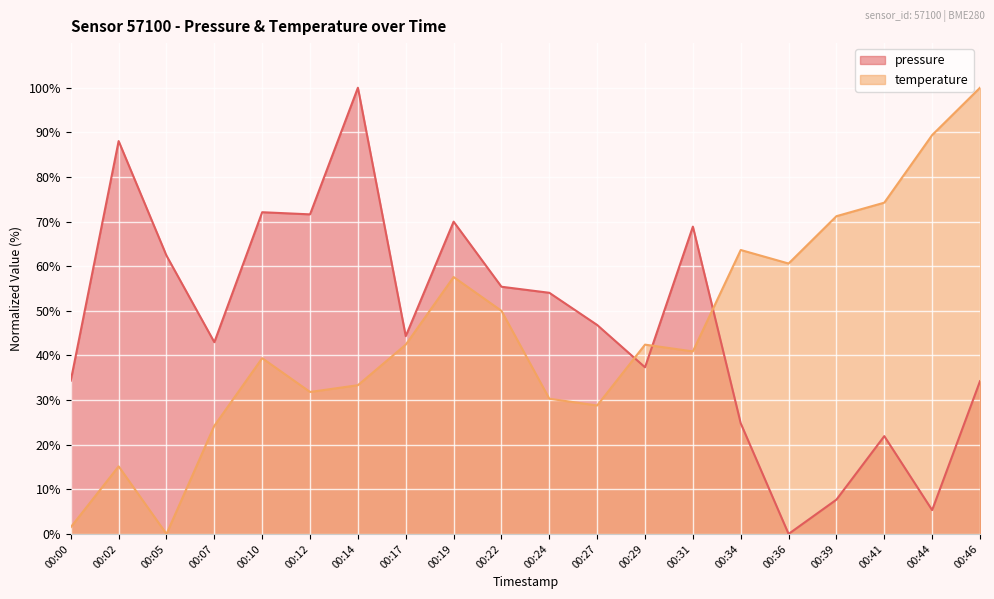

What is the difference between the maximum and second lowest values in the temperature series?

98.5